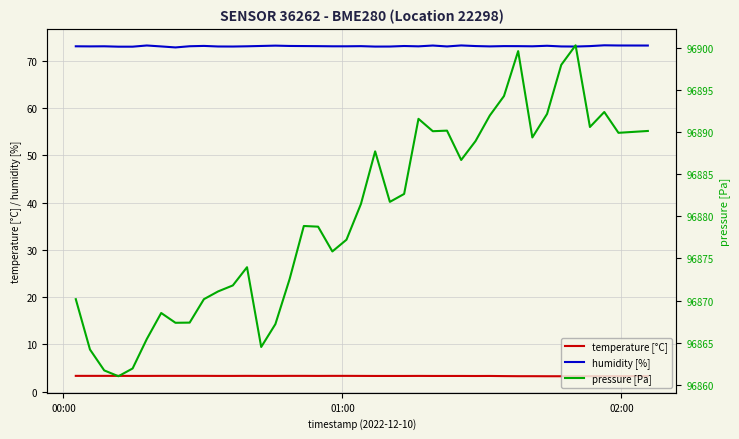

What is the sum of all pressure [Pa] values?

3875198.8